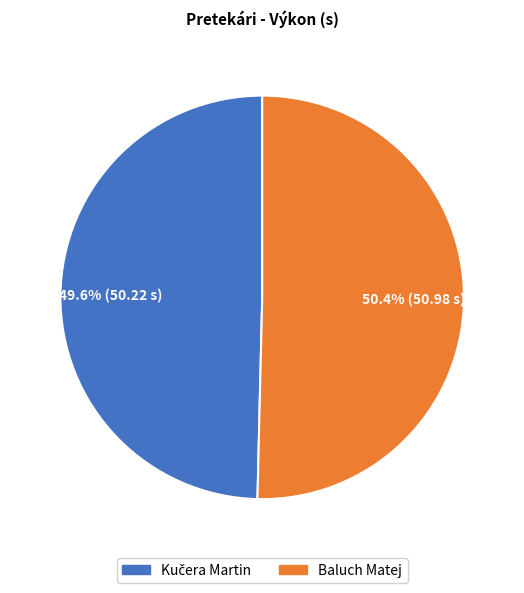

To the nearest percent, what is the difference between the largest and smallest slice percentages?

1%